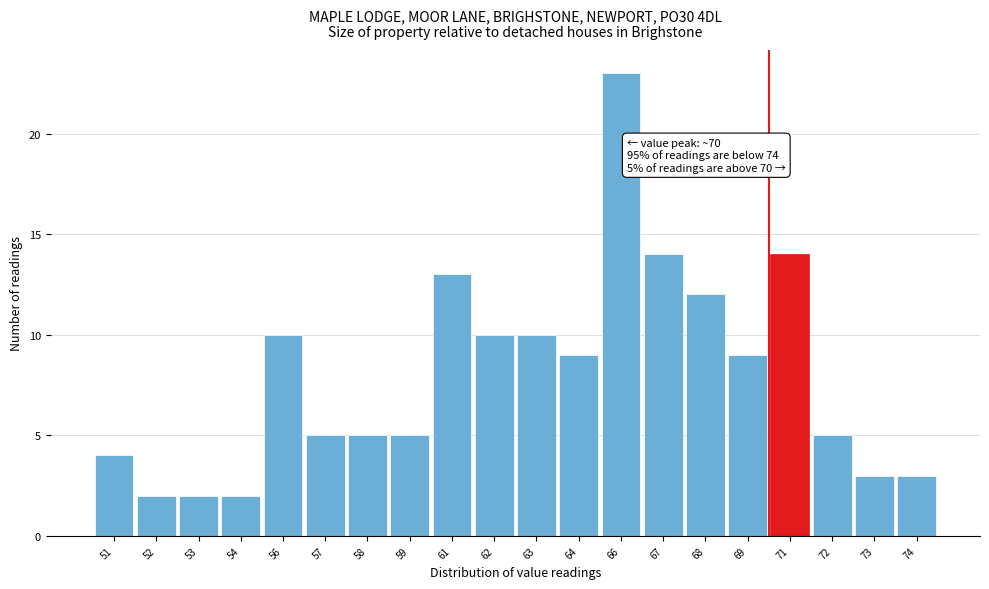

Reading left to right, list all the values displayed in this chart.

4	2	2	2	10	5	5	5	13	10	10	9	23	14	12	9	14	5	3	3